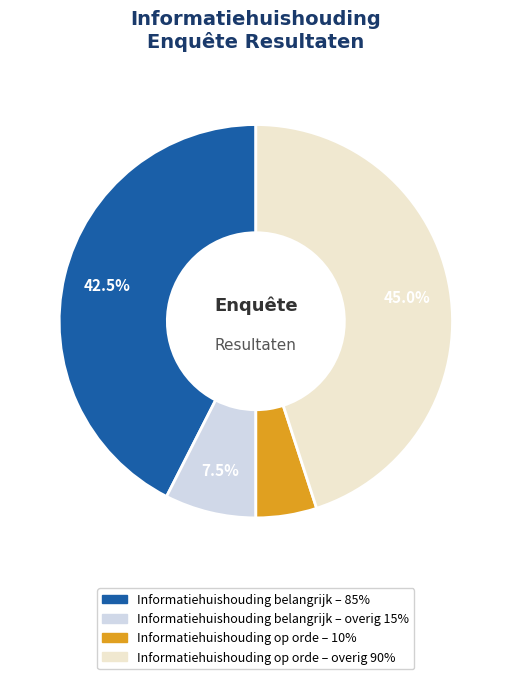

Does any single category account for the majority?

No